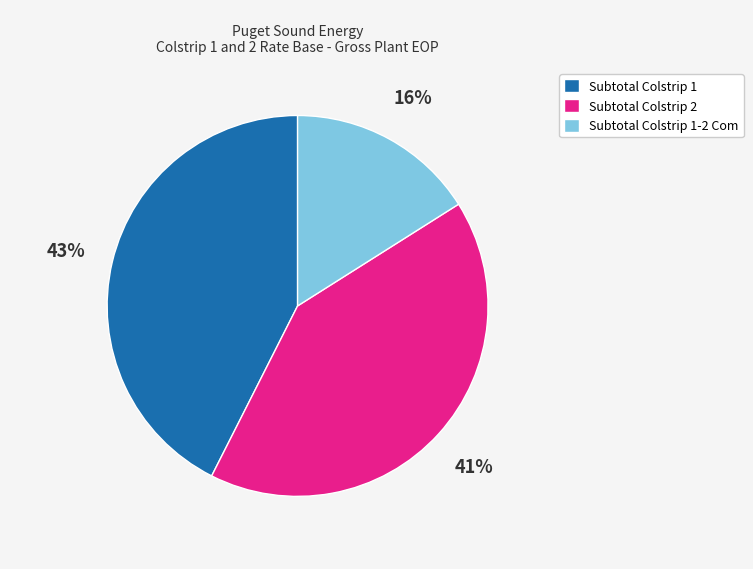

Does any single category account for the majority?

No